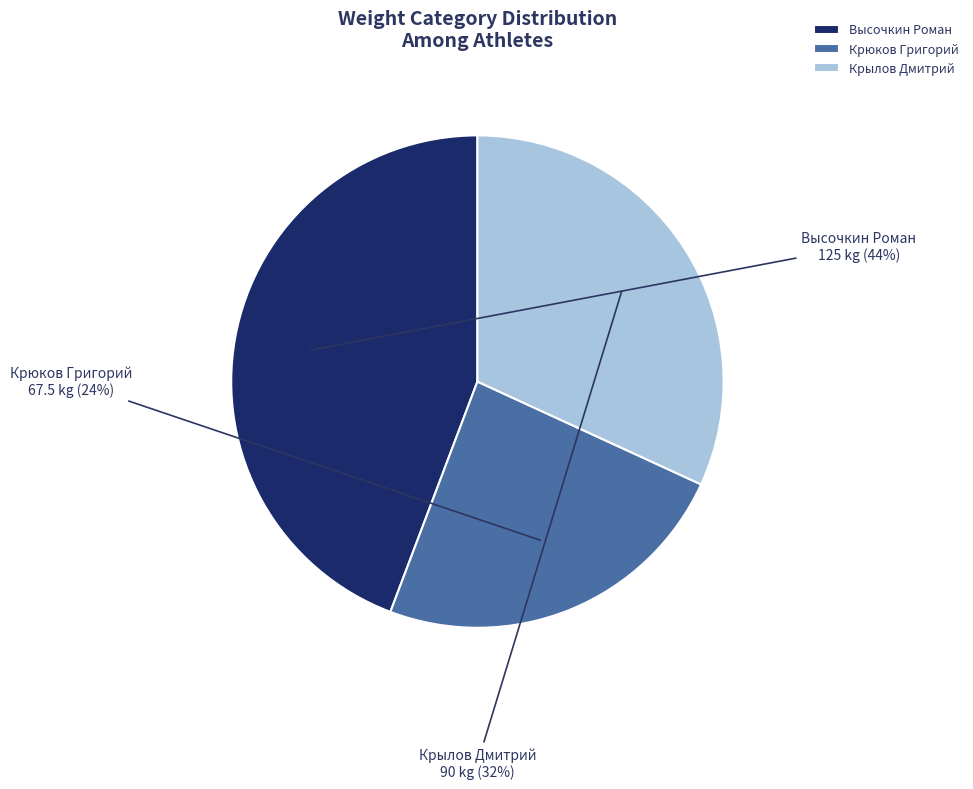

Does any single category account for the majority?

No